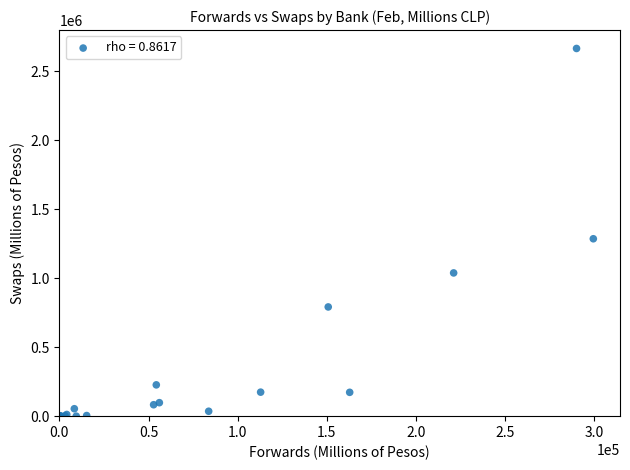

What Y value in the scatter plot is closest to 1333078?

1286319